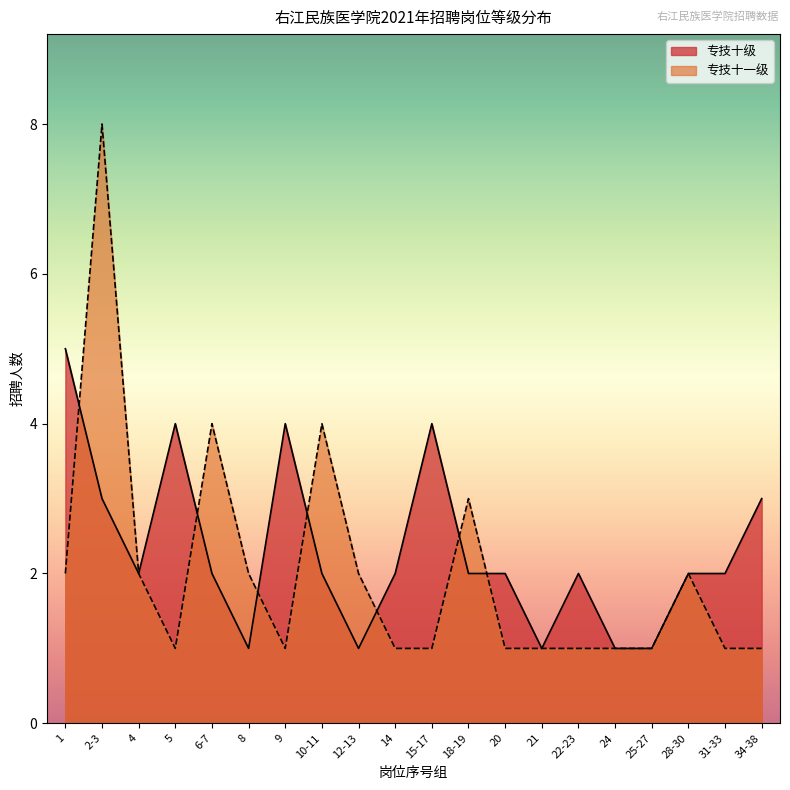

True or false: 专技十级 and 专技十一级 intersect in this chart.

True